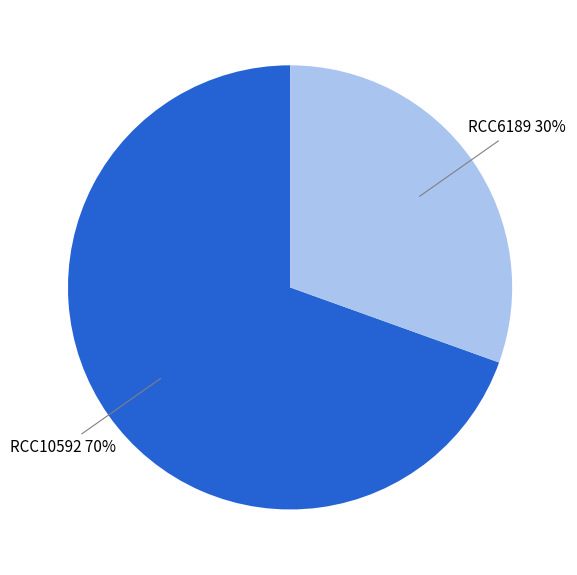

Does any single category account for the majority?

Yes